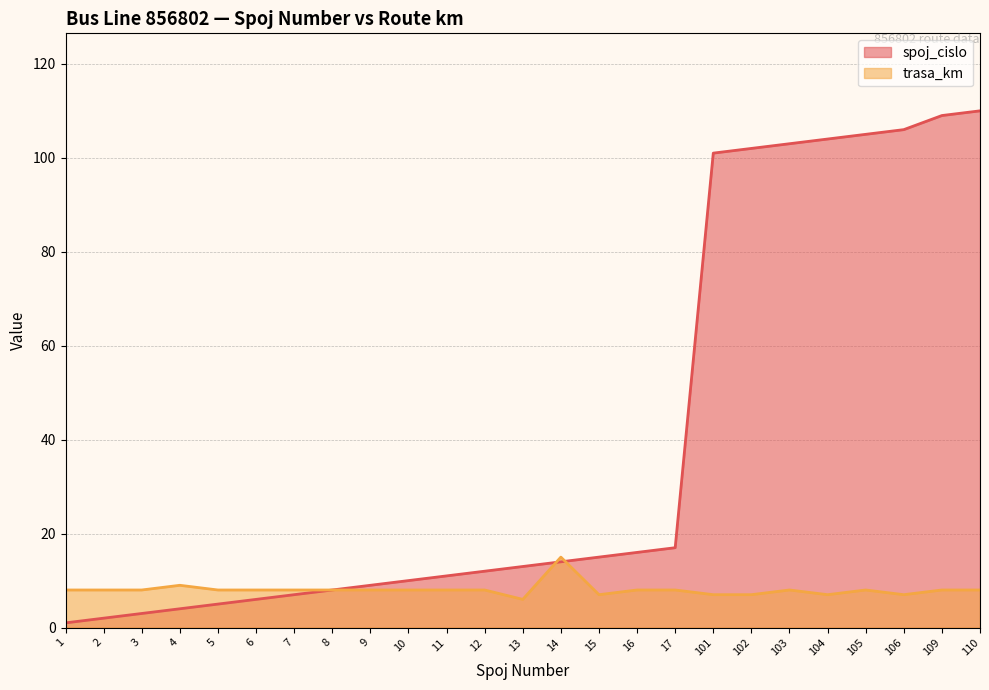

At how many categories does at least one series exceed 62?

8